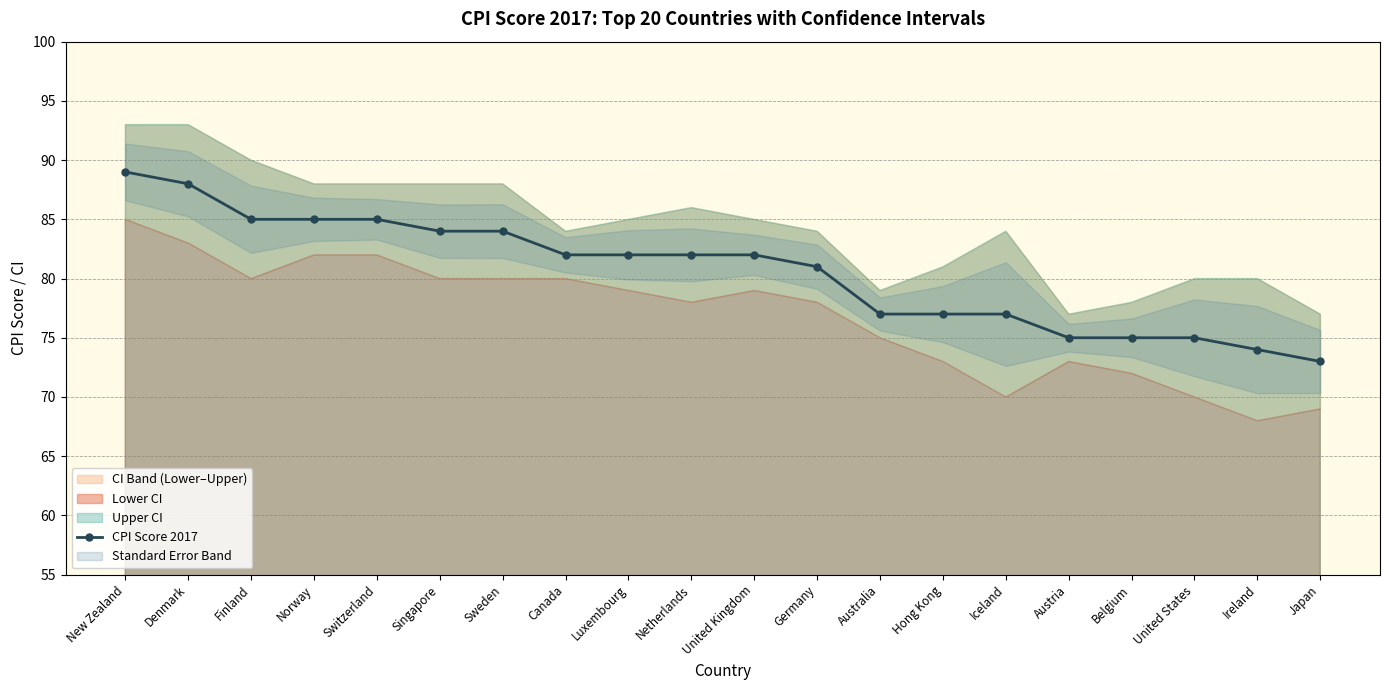

Rank the categories by value from lowest to highest.

Japan, Ireland, Austria, Belgium, United States, Australia, Hong Kong, Iceland, Germany, Canada, Luxembourg, Netherlands, United Kingdom, Singapore, Sweden, Finland, Norway, Switzerland, Denmark, New Zealand